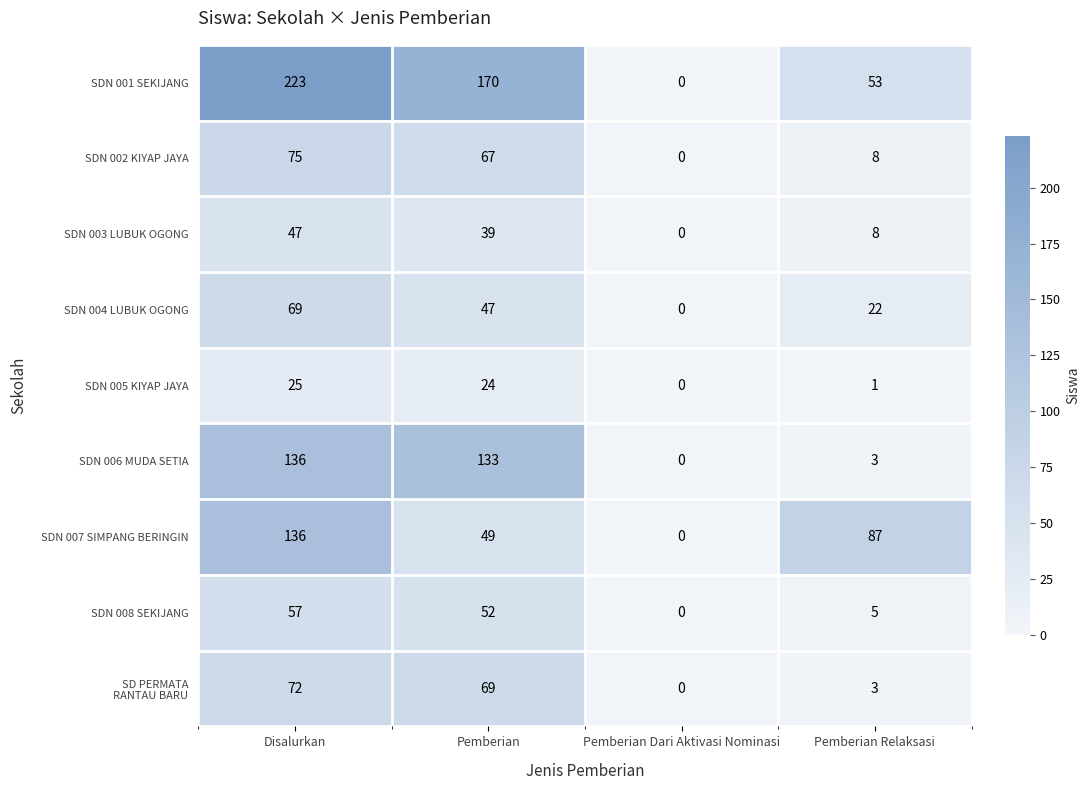

Which category has the lowest value across all series?

Pemberian Dari Aktivasi Nominasi